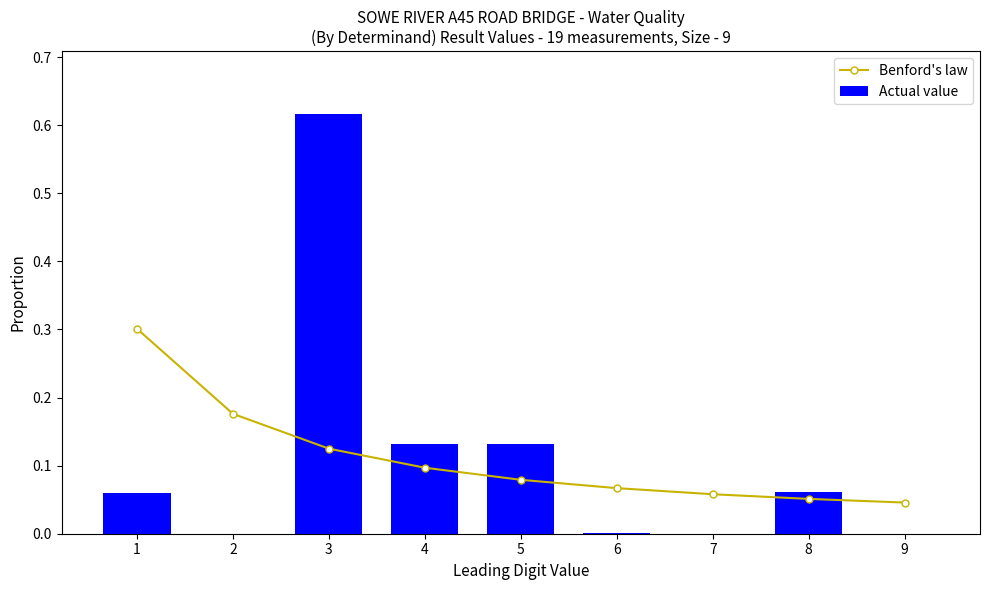

True or false: Actual value has a value of 0.1 at 5.

True